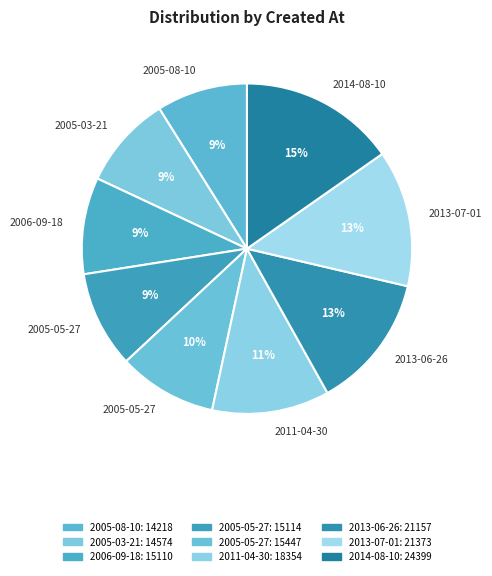

Which slice is the largest?

2014-08-10